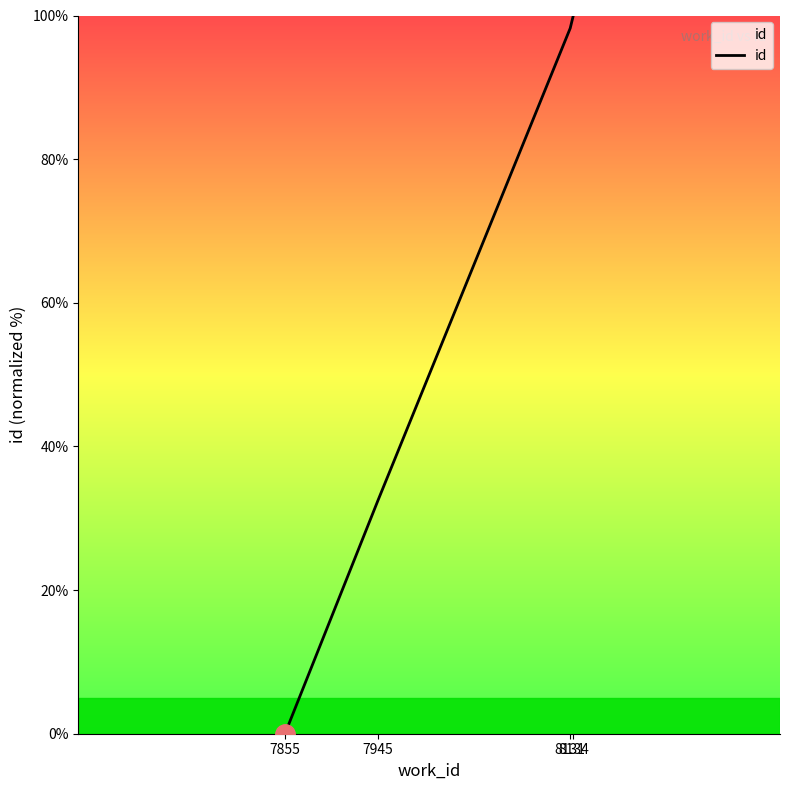

What is the approximate value at 8131?

98.2